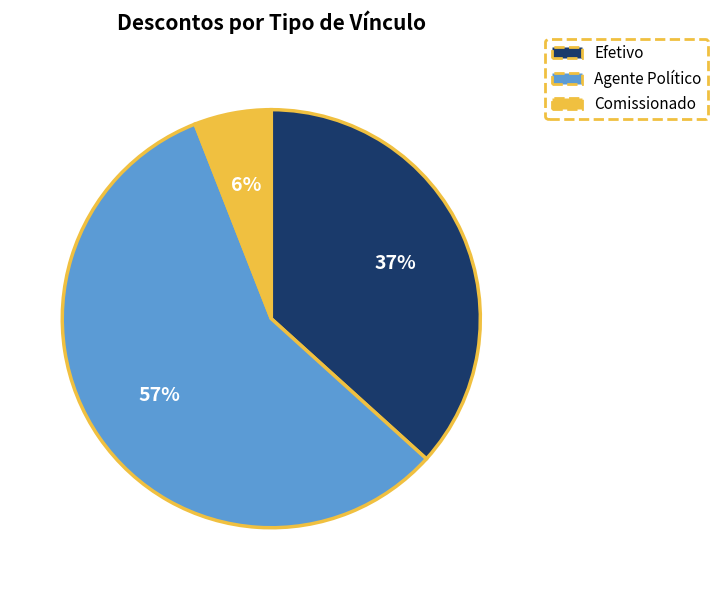

Approximately how many times larger is the value at Efetivo compared to Agente Político?

0.6